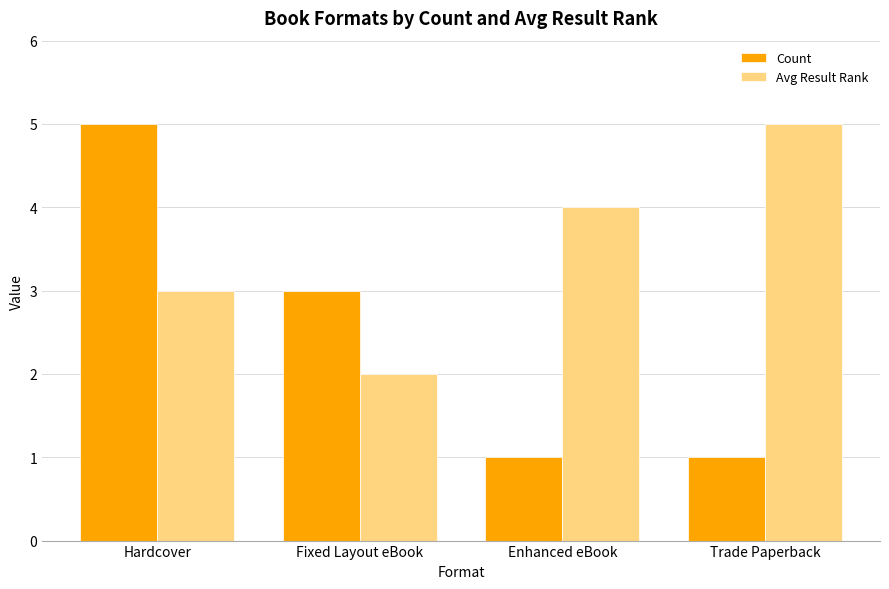

Where is Avg Result Rank nearest to the value 3?

Hardcover